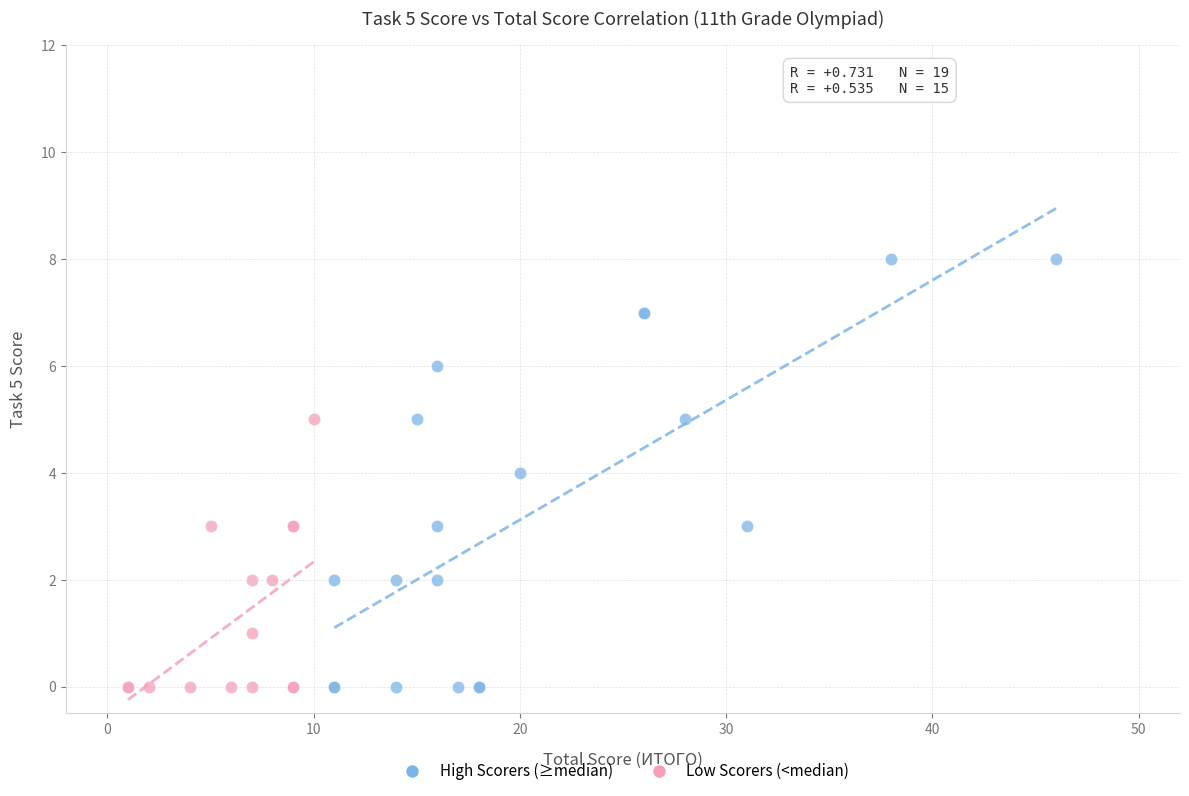

Which series reaches the maximum Y coordinate?

High Scorers (≥median)